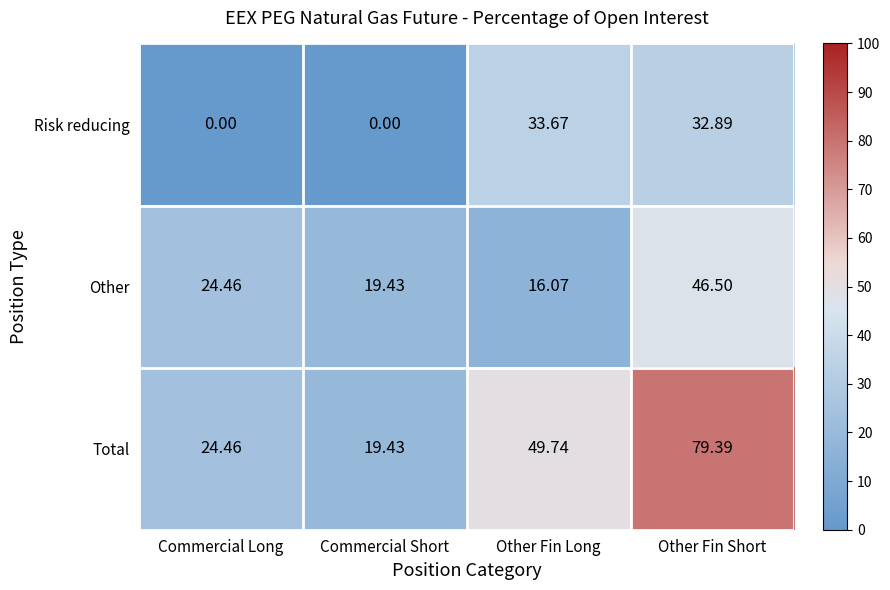

Rank the categories by Total value from lowest to highest.

Commercial Short, Commercial Long, Other Fin Long, Other Fin Short